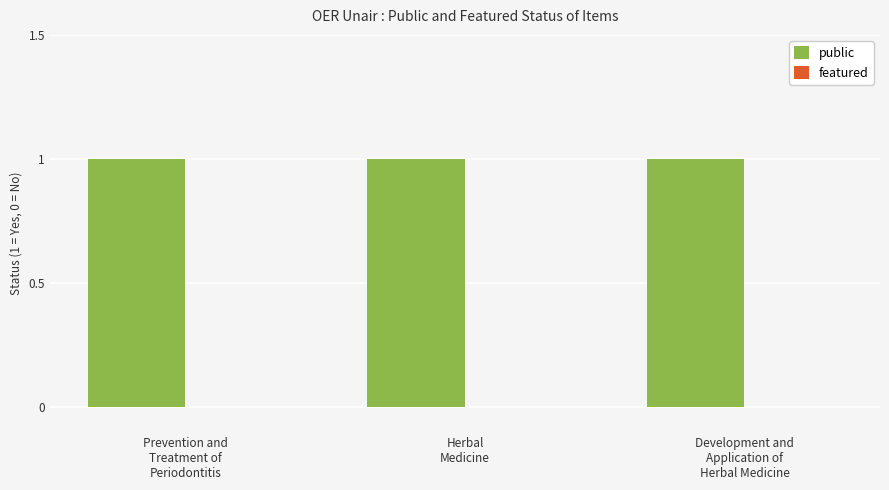

At which category is the sum across all series the highest?

Prevention and
Treatment of
Periodontitis